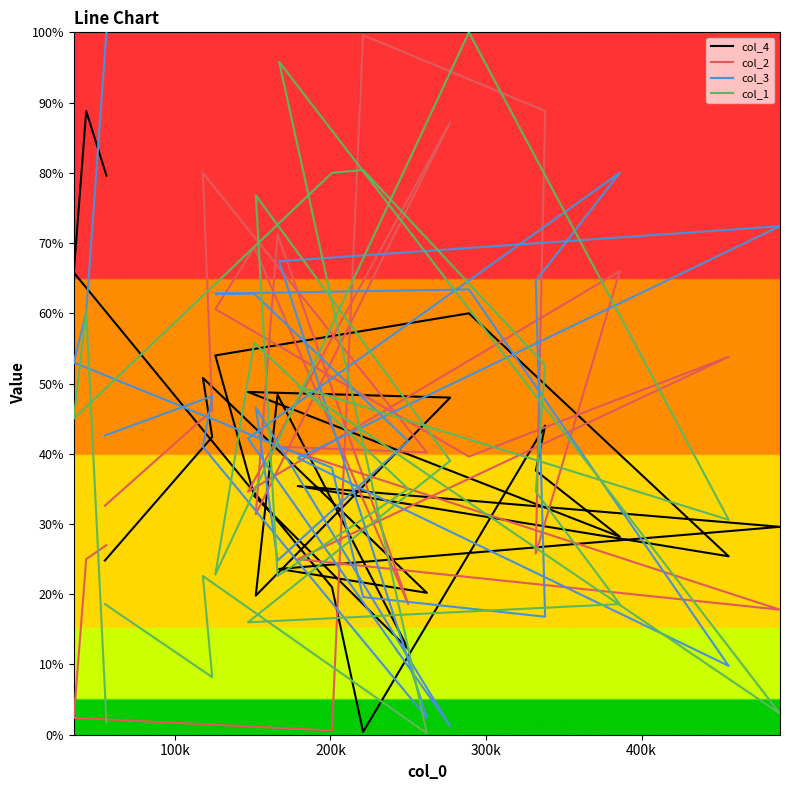

Does the chart have visible grid lines?

No